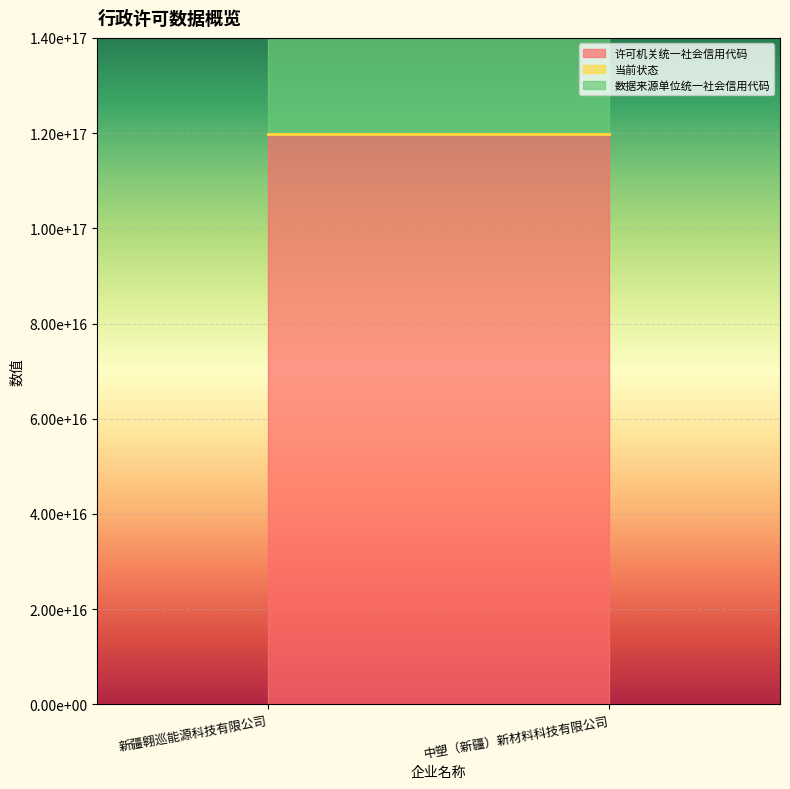

The value of 许可机关统一社会信用代码 at 中塑（新疆）新材料科技有限公司 is 119907005991642704. True or false?

True